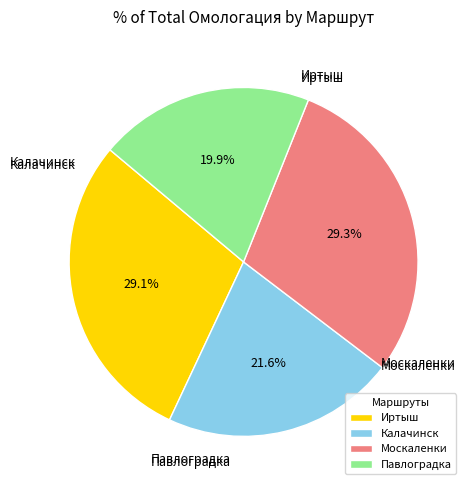

The Москаленки slice represents 34% of the pie. True or false?

False